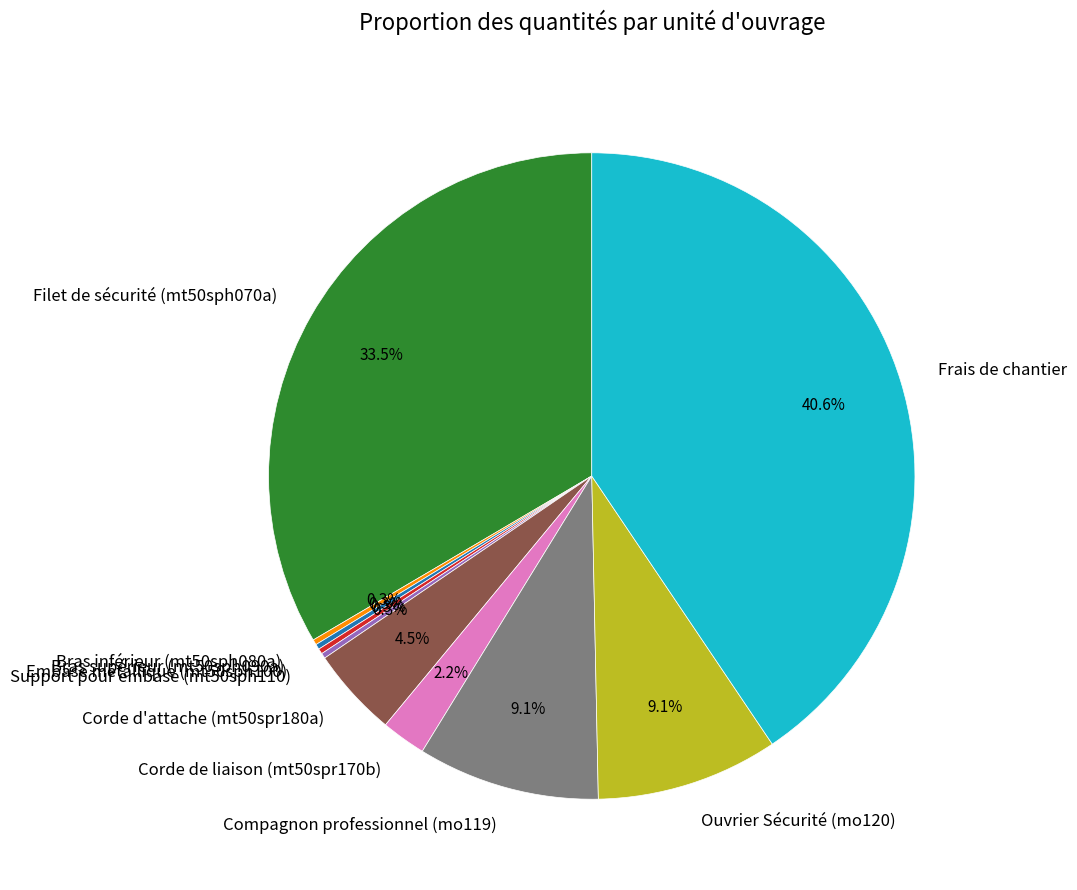

Which category has the biggest portion of the pie?

Frais de chantier